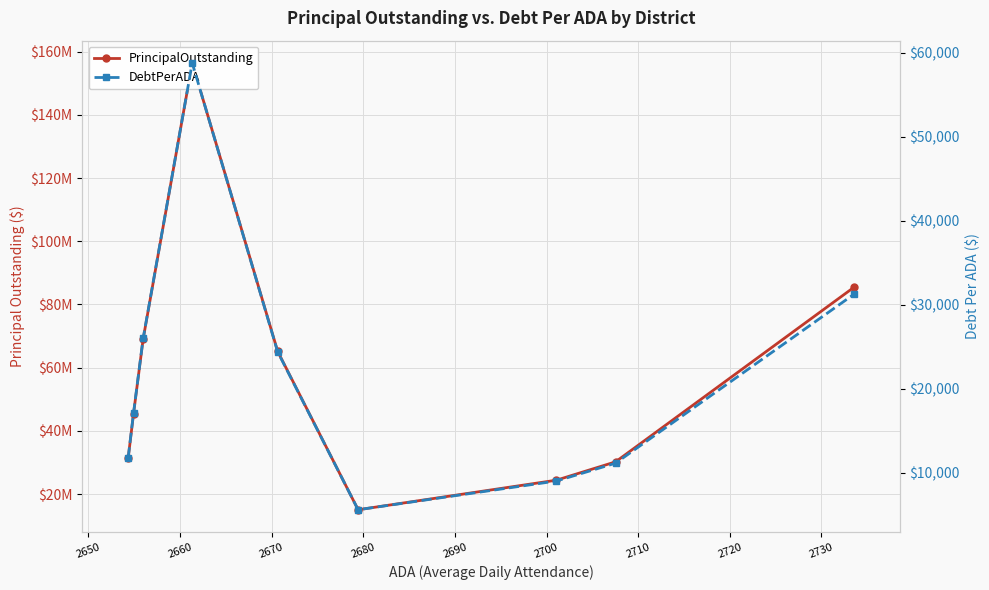

What is the value of the PrincipalOutstanding point at the 6th from the left?

15033000.0